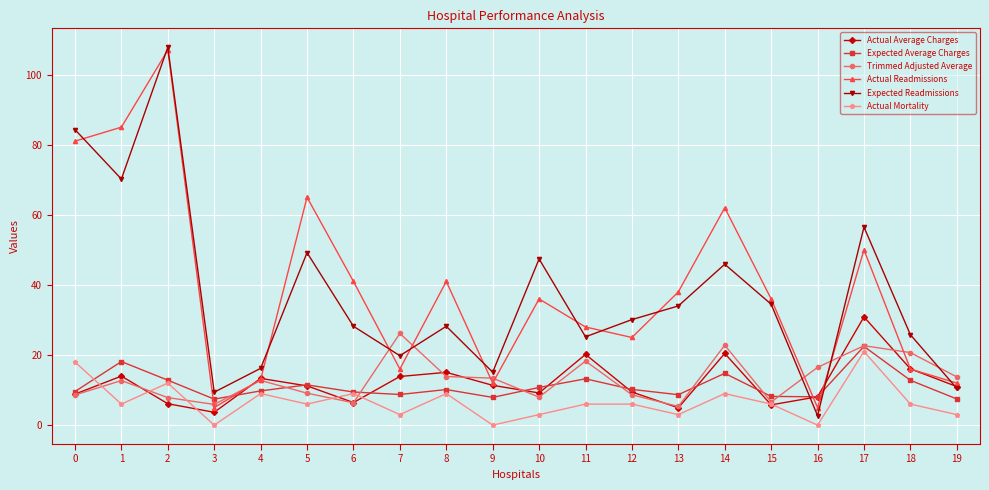

At which category does Expected Readmissions reach its first local peak?

2